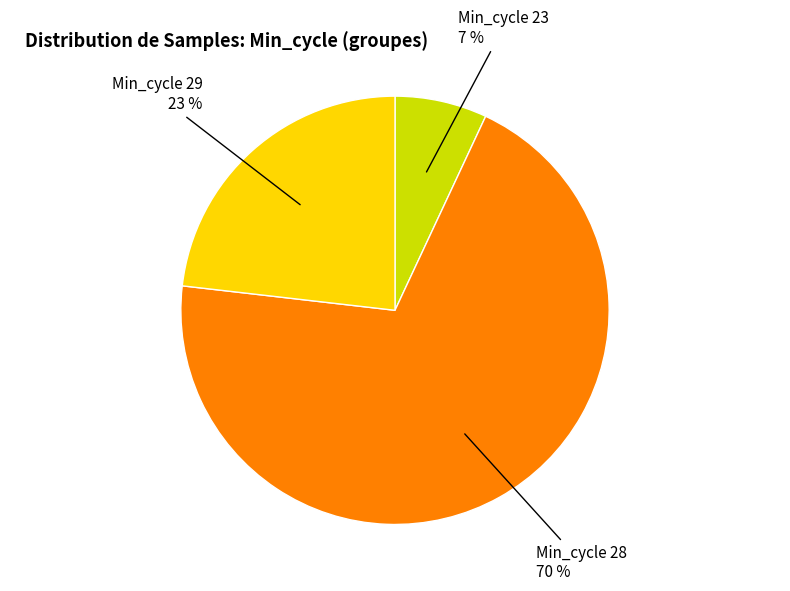

Is there a majority slice in this chart?

Yes